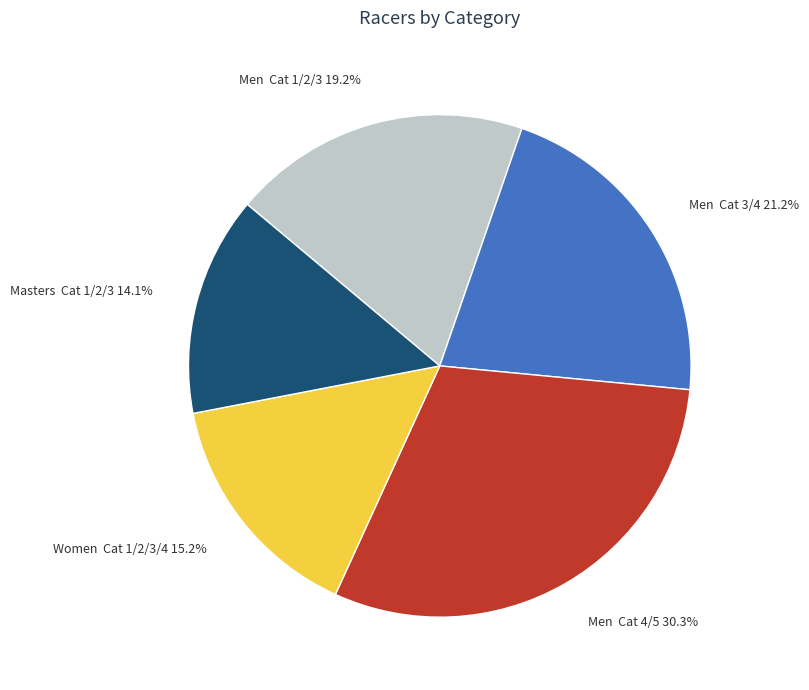

Is there any slice that represents more than half of the pie?

No